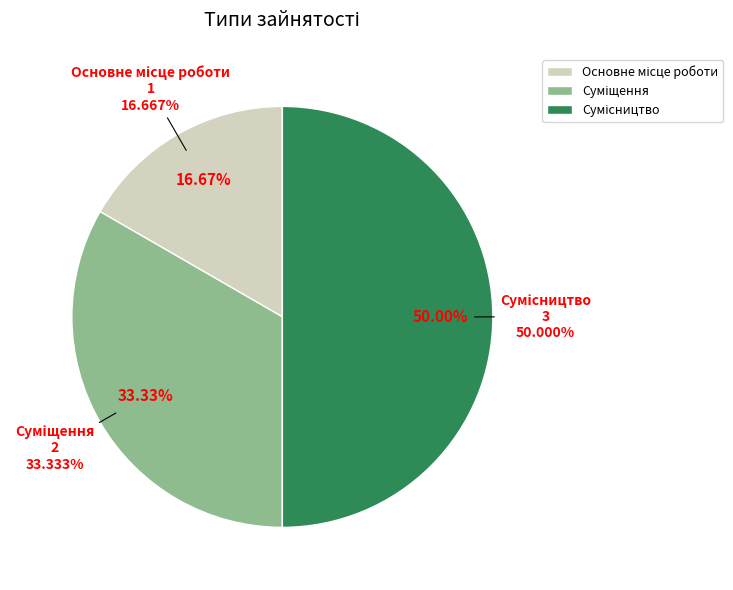

What percentage is the Основне місце роботи slice, to the nearest percent?

17%